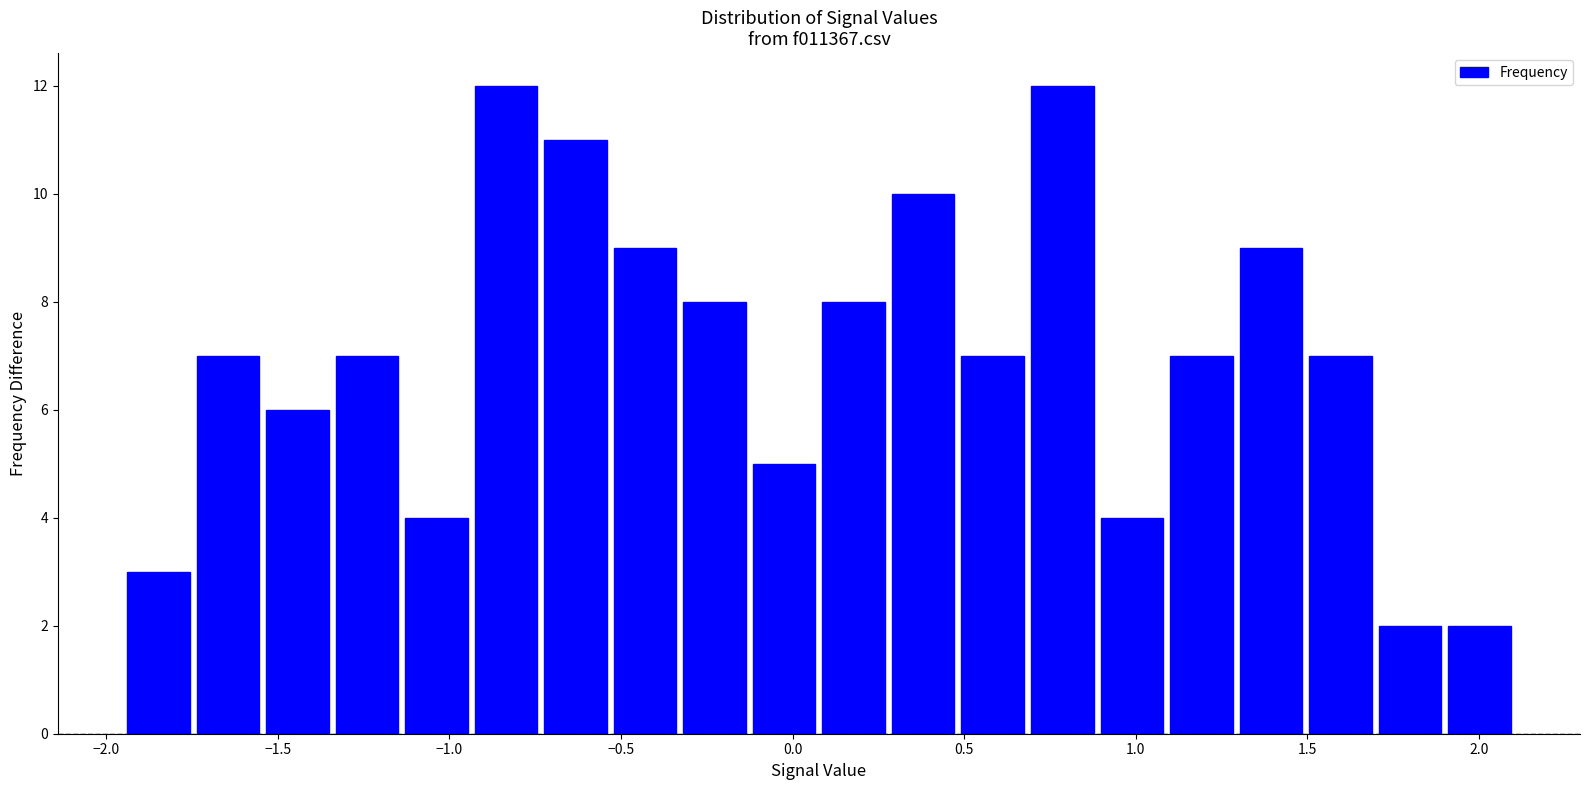

Reading left to right, transcribe this chart: for each bar, give the range it covers on the x-axis and its height. Neither the bar edges nor the heights are printed on the chart, so give them approximately, as read against the axes.

-1.95 to -1.75: 3
-1.75 to -1.55: 7
-1.55 to -1.35: 6
-1.35 to -1.15: 7
-1.15 to -0.95: 4
-0.95 to -0.75: 12
-0.75 to -0.55: 11
-0.55 to -0.35: 9
-0.35 to -0.15: 8
-0.15 to 0.10: 5
0.10 to 0.30: 8
0.30 to 0.50: 10
0.50 to 0.70: 7
0.70 to 0.90: 12
0.90 to 1.10: 4
1.10 to 1.30: 7
1.30 to 1.50: 9
1.50 to 1.70: 7
1.70 to 1.90: 2
1.90 to 2.10: 2